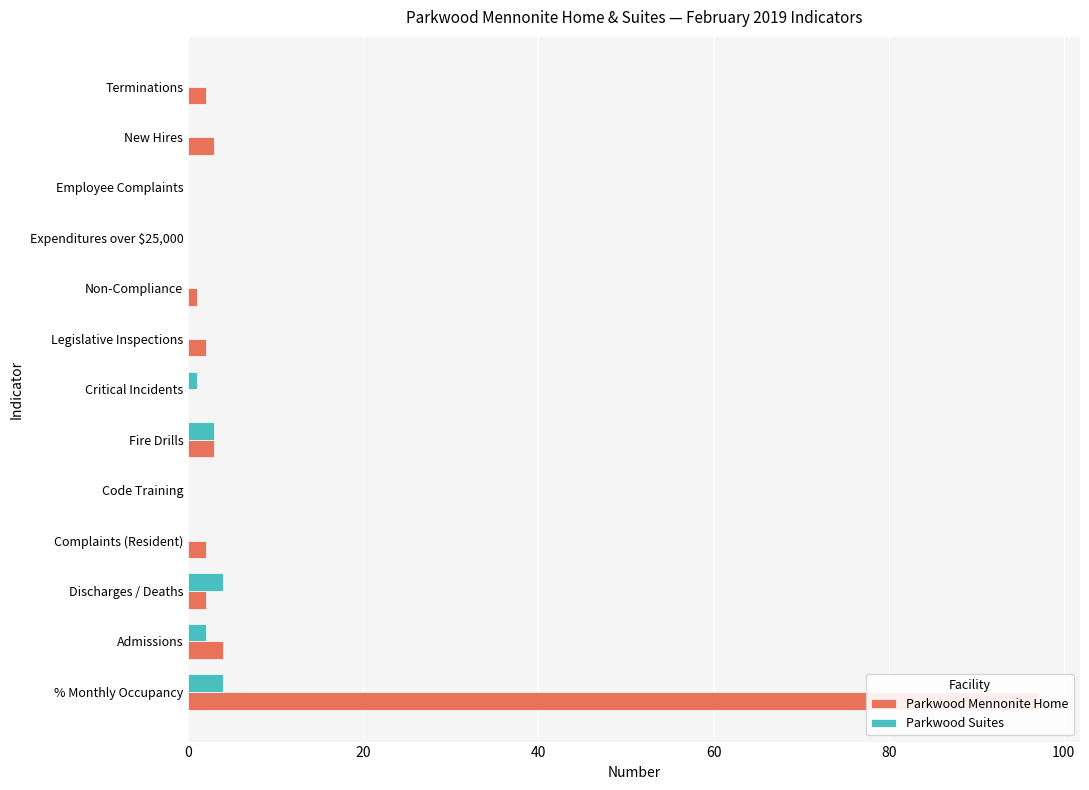

What position from the right is 10?

3